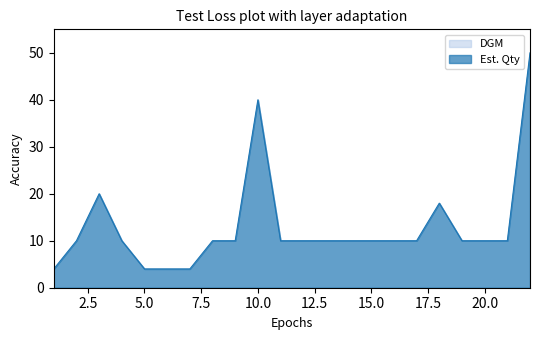

The value at 4 is 5. True or false?

False